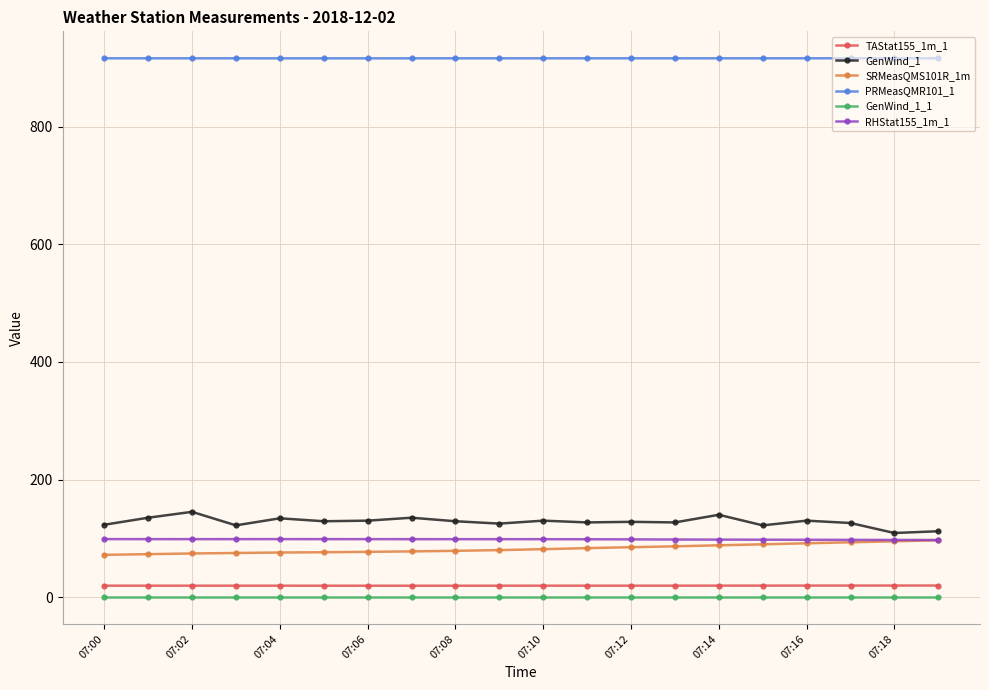

What is the value of the PRMeasQMR101_1 point at the 9th from the left?

916.4